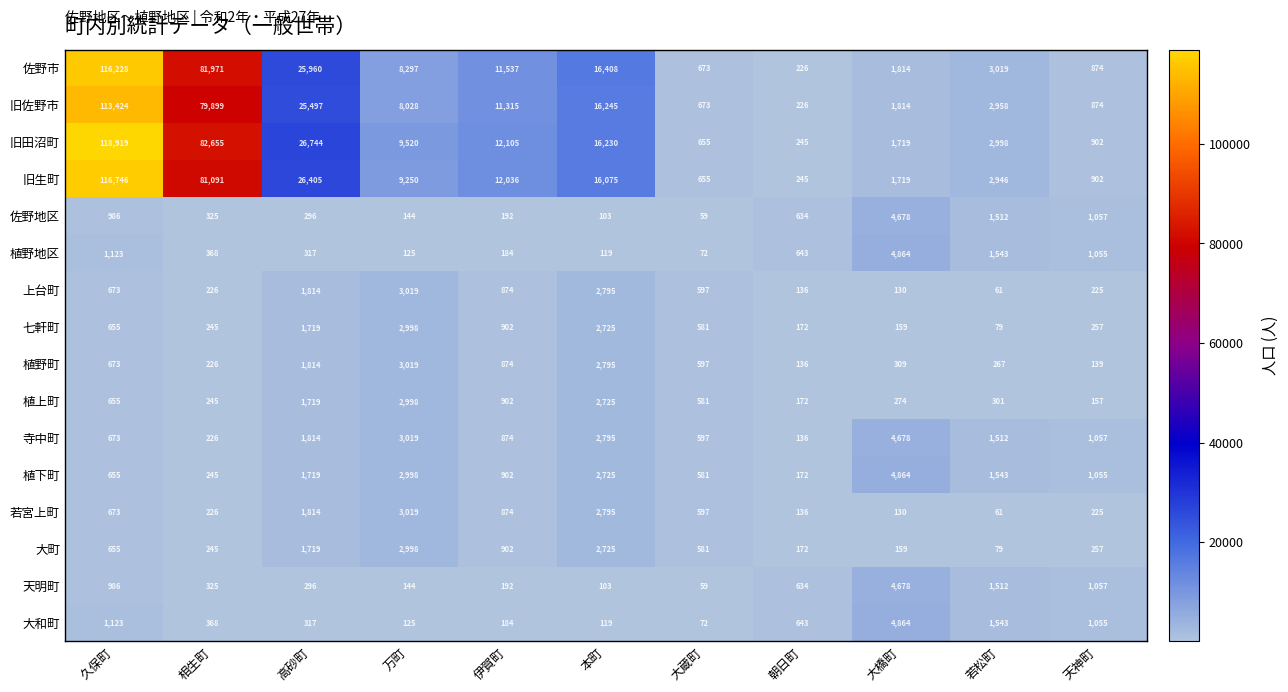

What is the difference between the maximum and minimum values in the 上台町 series?

2958